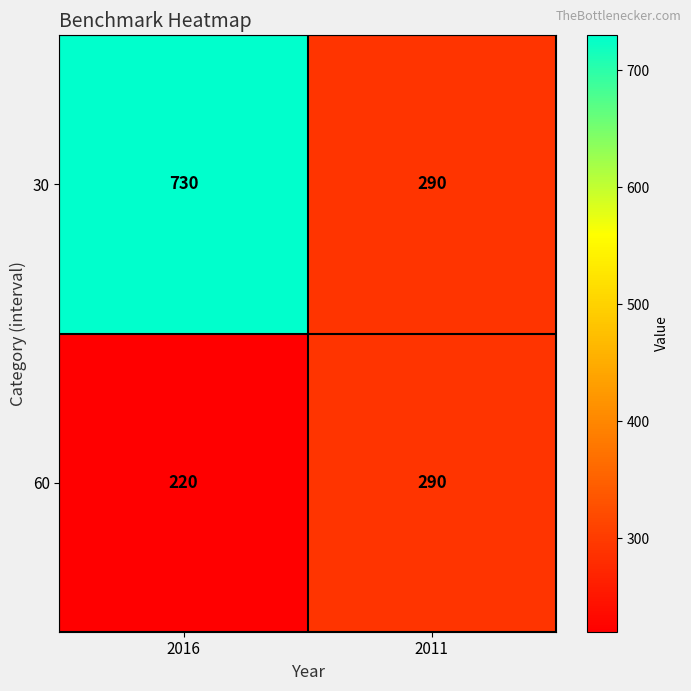

At which category is the sum across all series the highest?

2016